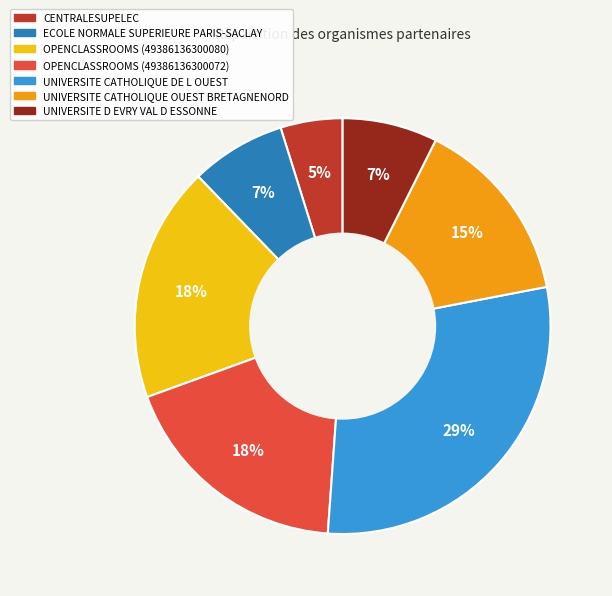

To the nearest percent, what is the difference between the largest and smallest slice percentages?

24%